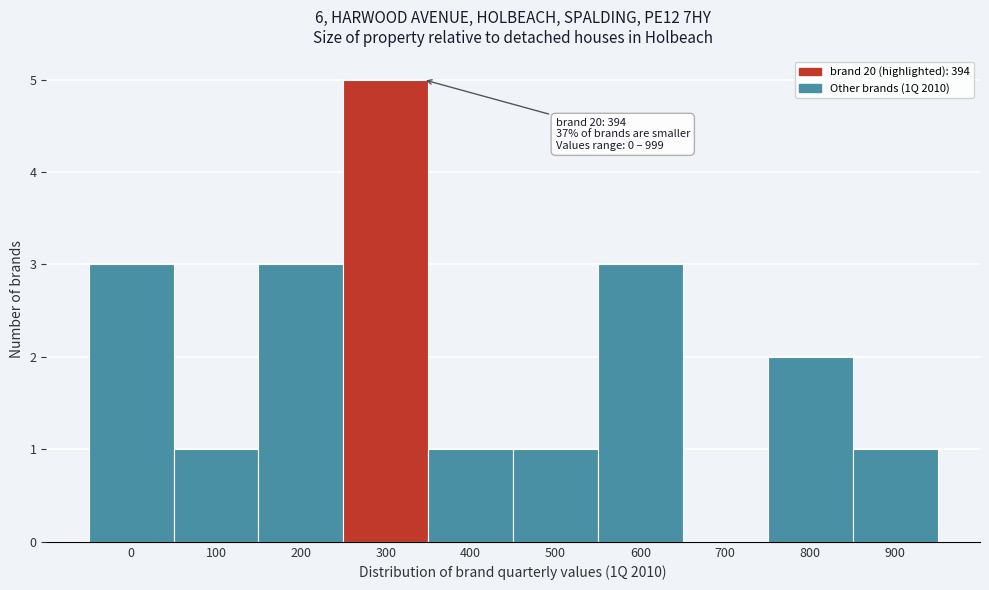

Reading right to left, transcribe all the data shown in this chart.

900=1	800=2	700=0	600=3	500=1	400=1	300=5	200=3	100=1	0=3